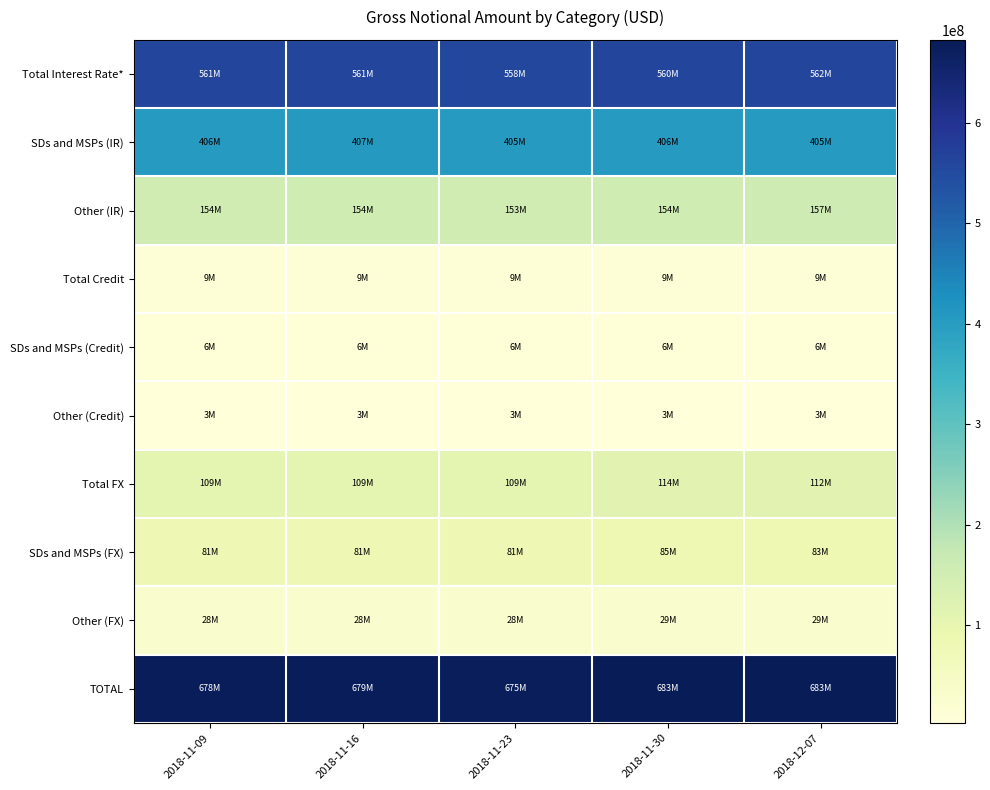

At 2018-11-16, list the series in order from smallest to largest.

Other (Credit), SDs and MSPs (Credit), Total Credit, Other (FX), SDs and MSPs (FX), Total FX, Other (IR), SDs and MSPs (IR), Total Interest Rate*, TOTAL